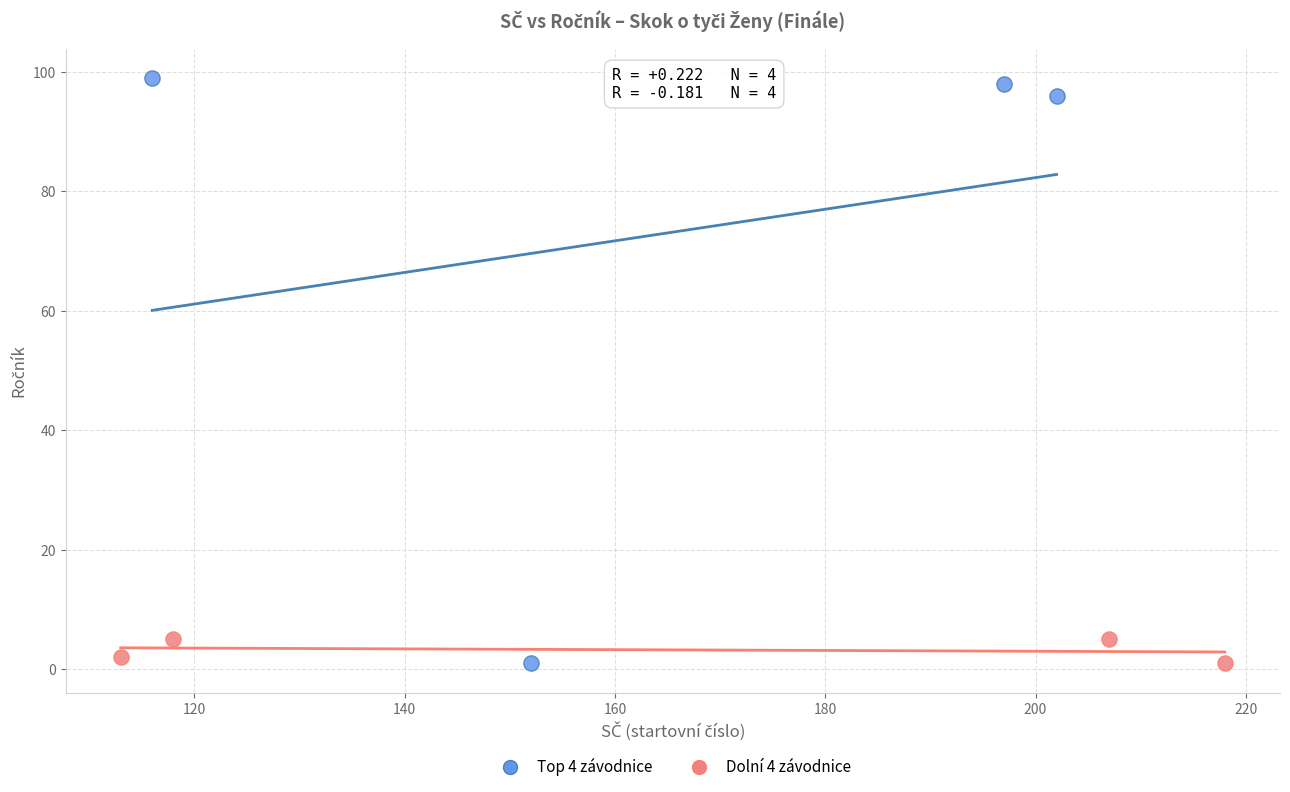

Which series has the largest Y range (max minus min)?

Top 4 závodnice